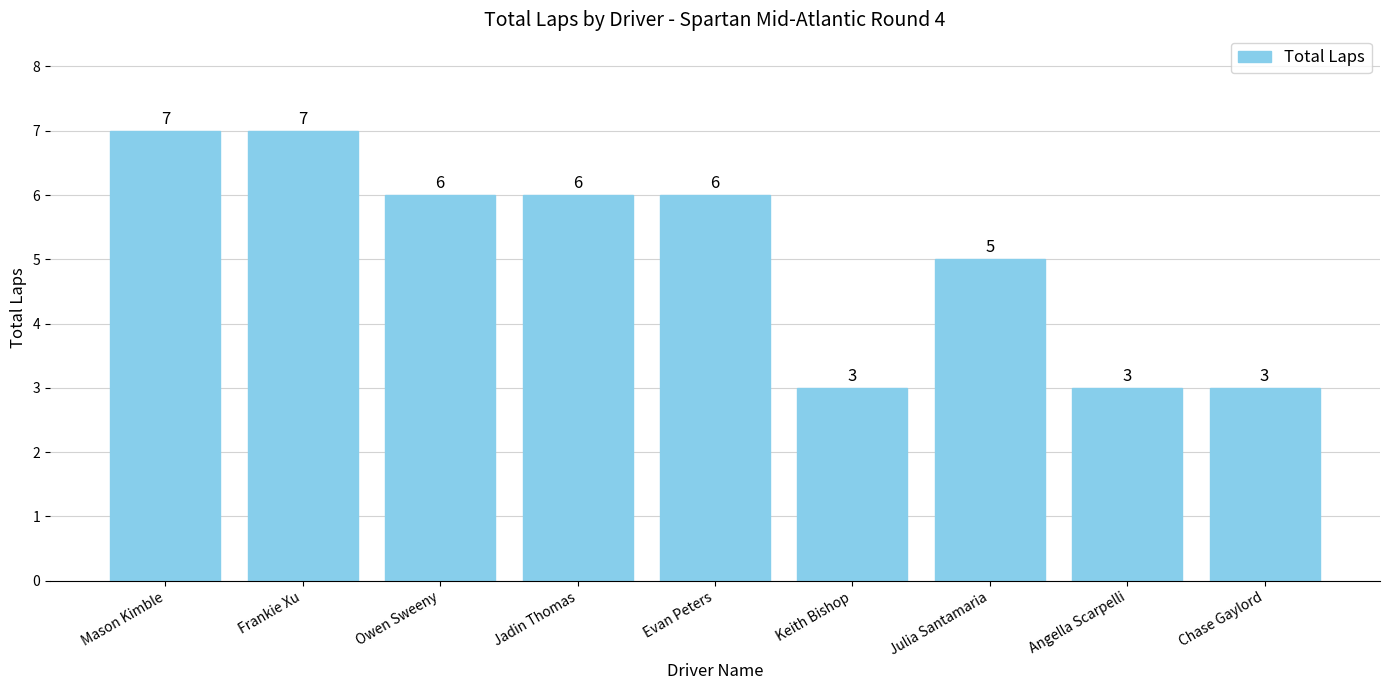

Where does the data first go above 6?

Mason Kimble